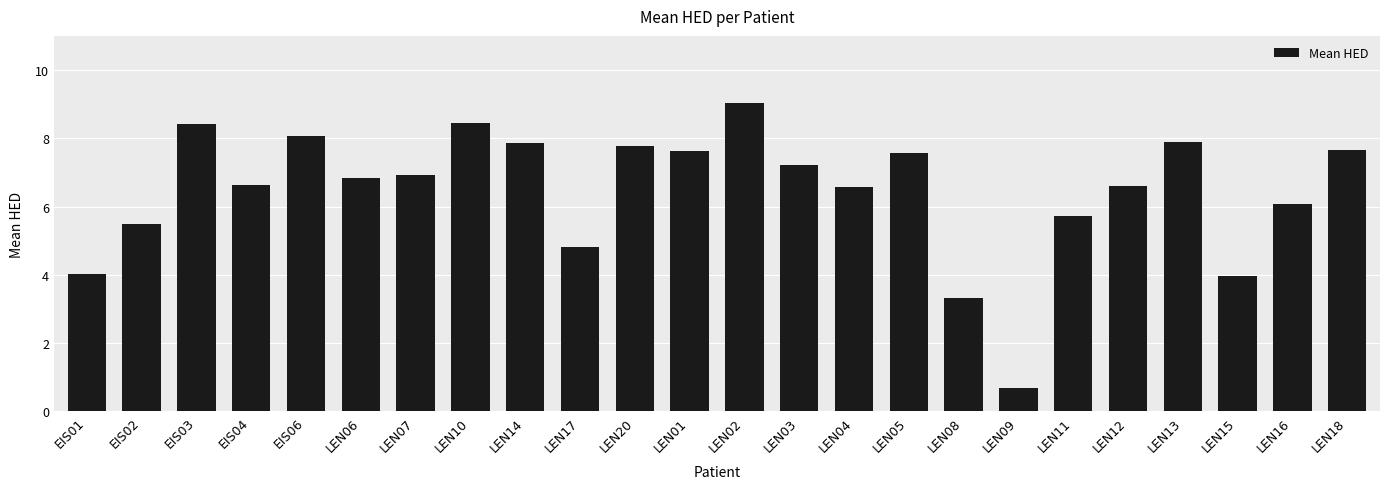

How many bars are there in total?

24